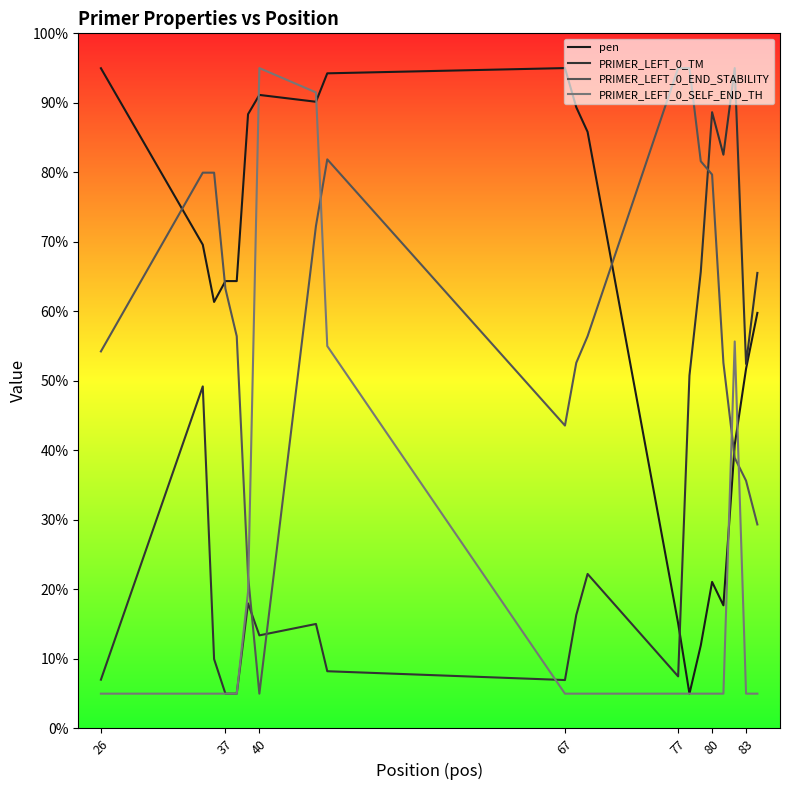

Is this an area chart (filled region under the line)?

No